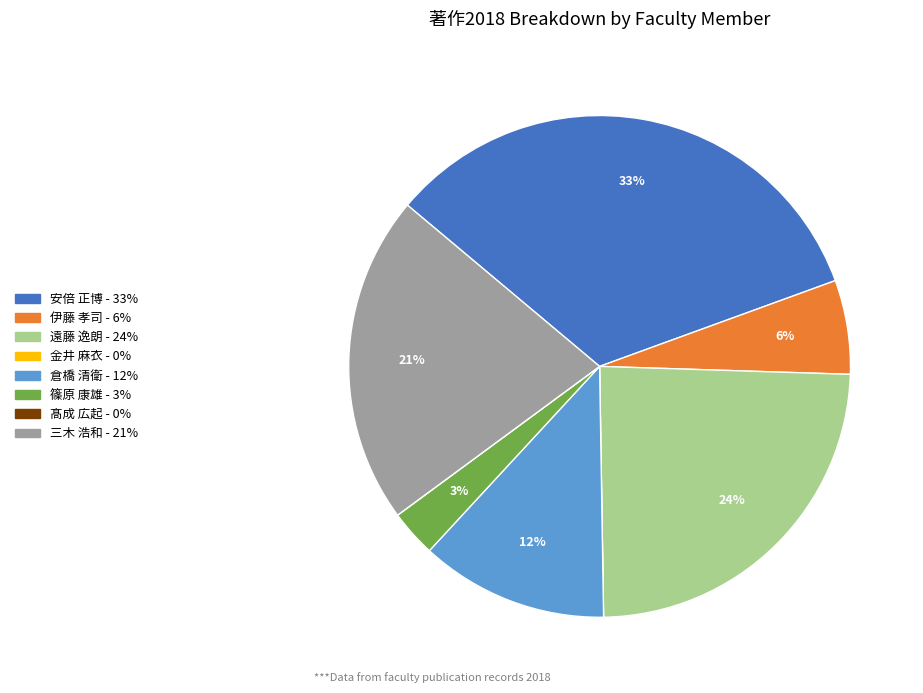

Approximately how many times larger is the value at 倉橋 清衛 compared to 伊藤 孝司?

2.0